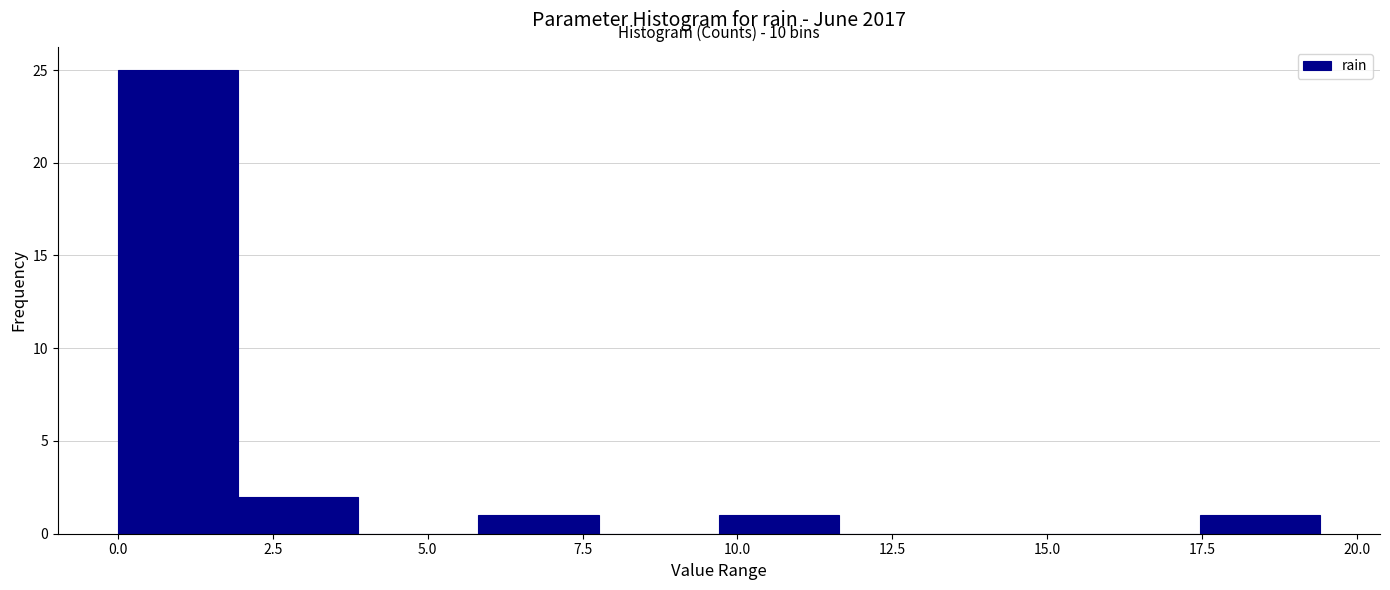

Read against the x-axis, roughly where is the centre of the tallest bar?

1.0